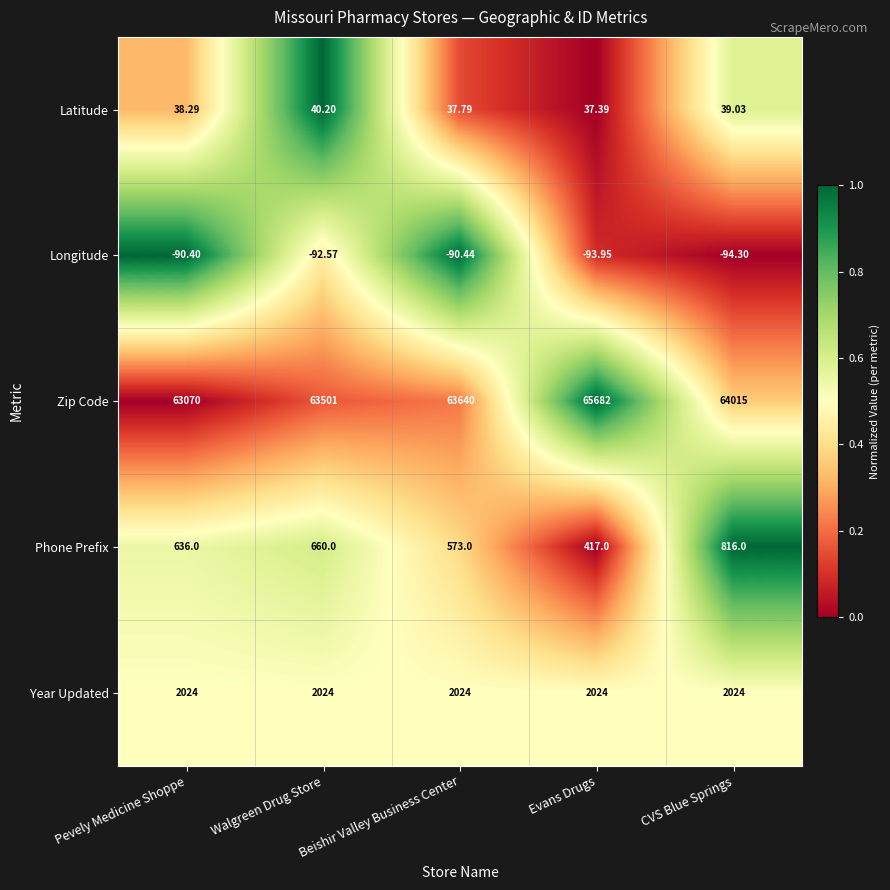

At Beishir Valley Business Center, list the series in order from largest to smallest.

Zip Code, Year Updated, Phone Prefix, Latitude, Longitude